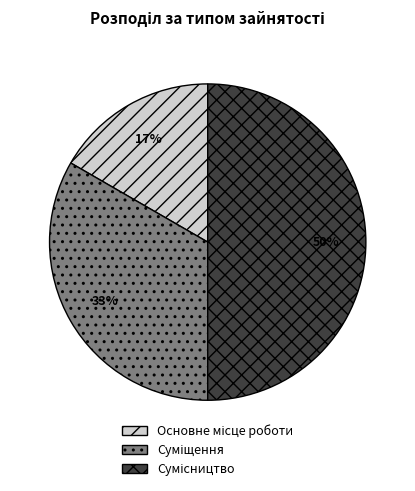

To the nearest percent, what is the average slice percentage?

33%